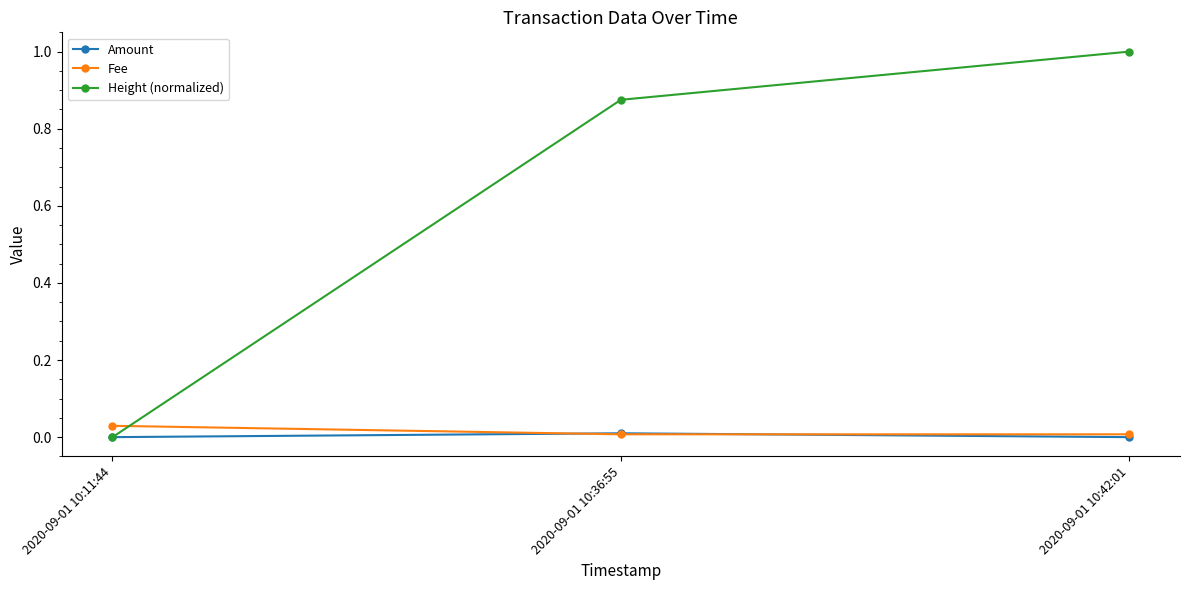

What are all the series names shown in the legend?

Amount, Fee, Height (normalized)